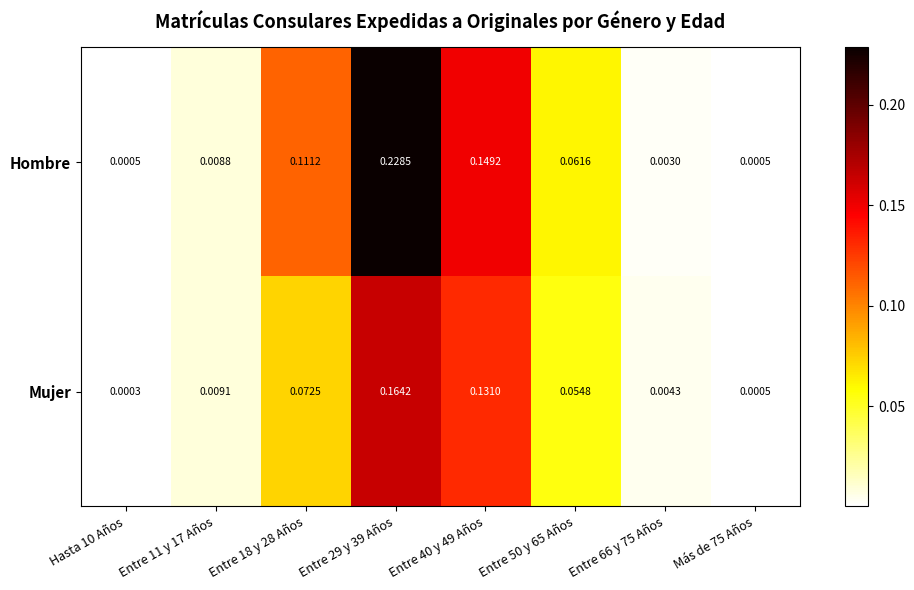

Between Entre 11 y 17 Años and Entre 66 y 75 Años, which series saw the biggest shift?

Hombre